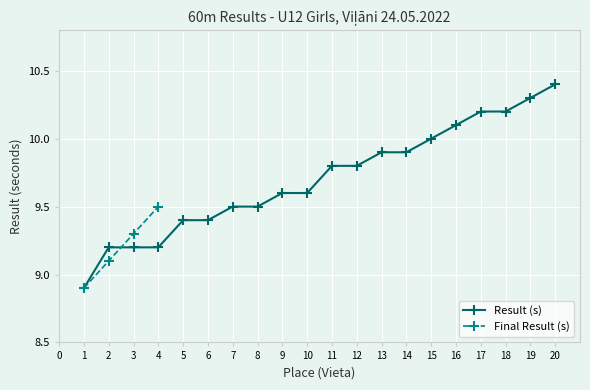

What is the difference between the second highest and second lowest values?

1.1